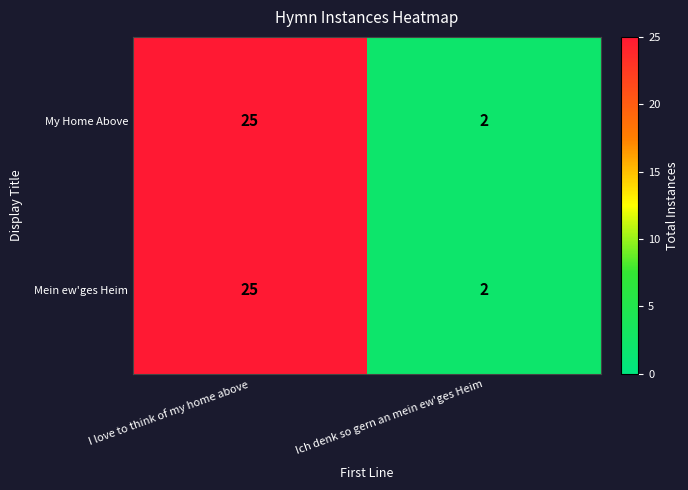

List the labels in order of My Home Above value, largest first.

I love to think of my home above, Ich denk so gern an mein ew'ges Heim